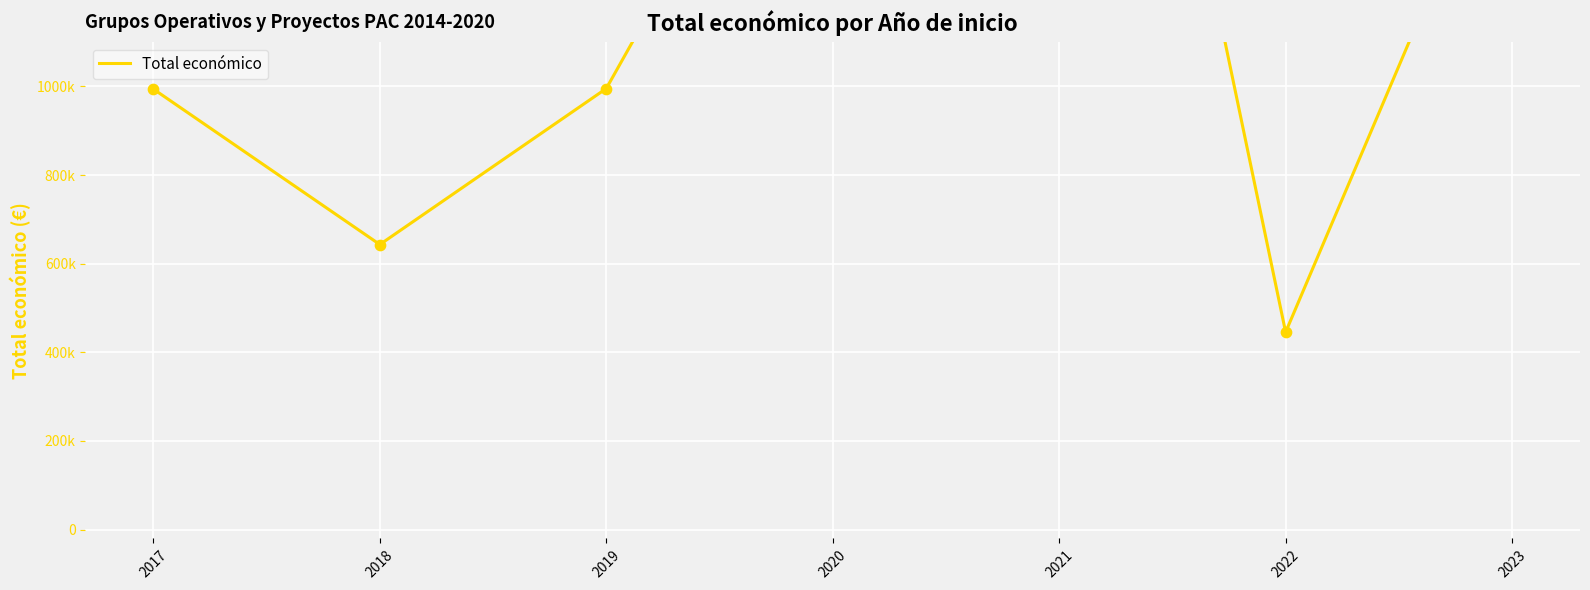

What is the change in value from 2019 to 2021?

+1897639.3